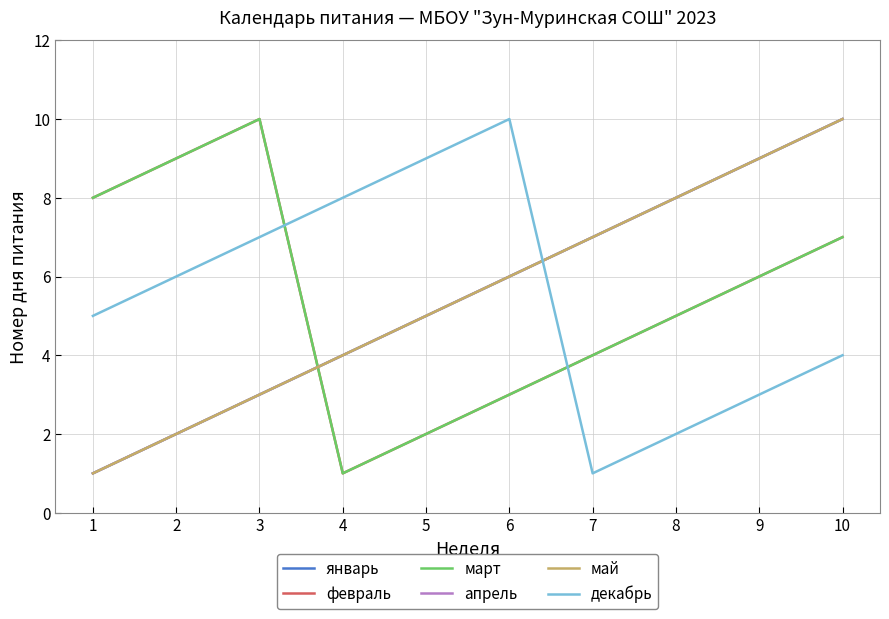

Count the апрель values in the range 3 to 8.

6